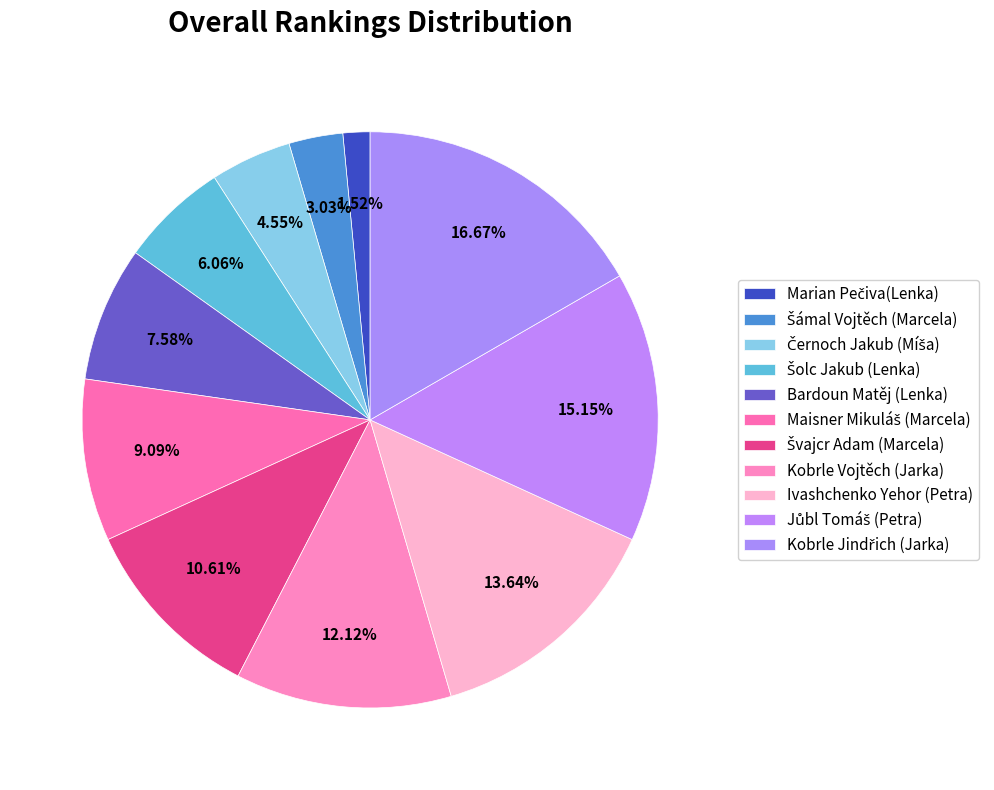

Which slice is the largest?

Kobrle Jindřich (Jarka)